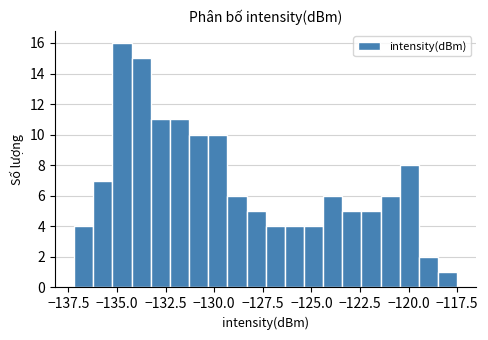

Around what value on the x-axis is the tallest bar? Give the approximate position of its centre, as read against the axis.

-134.5